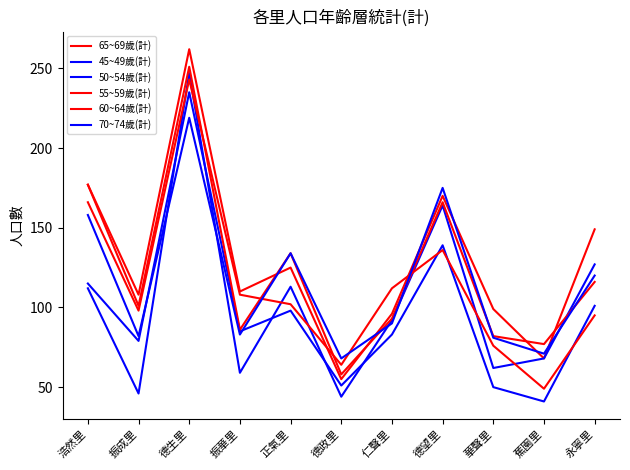

Rank the categories by 65~69歲(計) value from lowest to highest.

德政里, 蕉園里, 仁聲里, 華聲里, 振成里, 振華里, 正氣里, 永寧里, 德望里, 浩然里, 德生里